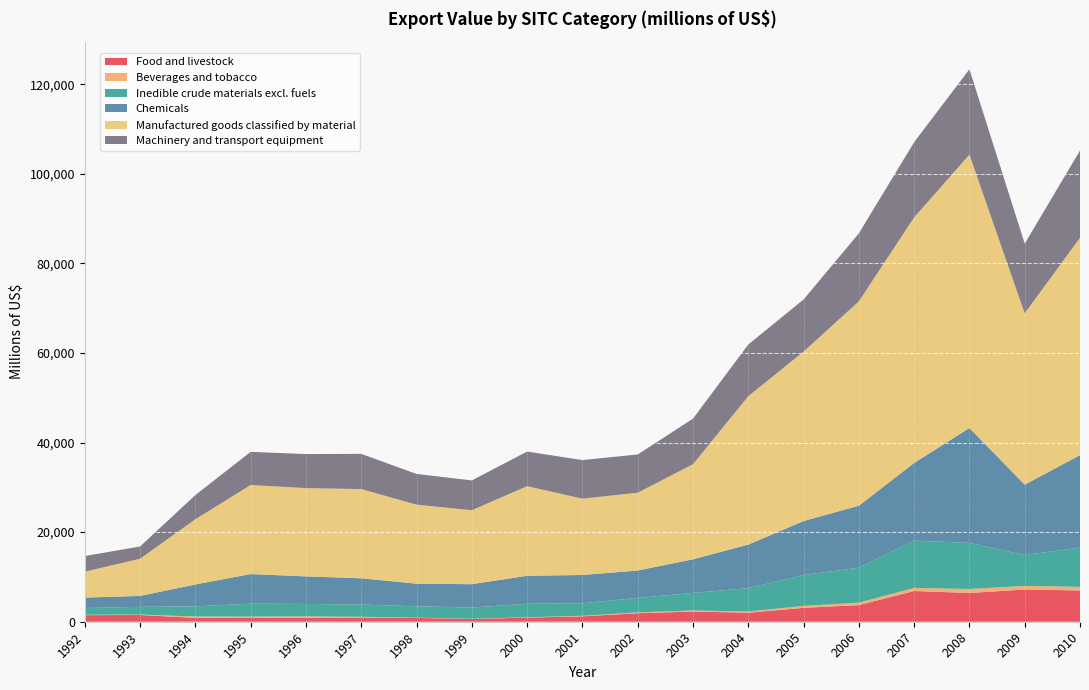

Reading left to right, transcribe all the data shown in this chart.

Food and livestock: 1992=1467	1993=1506	1994=867	1995=891	1996=894	1997=936	1998=846	1999=613	2000=924	2001=1210	2002=1903	2003=2272	2004=2016	2005=3102	2006=3711	2007=6857	2008=6416	2009=7188	2010=6983
Beverages and tobacco: 1992=85	1993=107	1994=296	1995=261	1996=297	1997=174	1998=59	1999=49	2000=81	2001=120	2002=179	2003=252	2004=264	2005=433	2006=544	2007=695	2008=890	2009=809	2010=799
Inedible crude materials excl. fuels: 1992=1506	1993=1713	1994=2267	1995=2877	1996=2780	1997=2718	1998=2547	1999=2500	2000=3009	2001=2800	2002=3240	2003=3904	2004=5217	2005=6877	2006=7811	2007=10556	2008=10293	2009=6894	2010=8762
Chemicals: 1992=2328	1993=2438	1994=4885	1995=6612	1996=6152	1997=5872	1998=5042	1999=5216	2000=6247	2001=6304	2002=6112	2003=7511	2004=9723	2005=12071	2006=13830	2007=17338	2008=25641	2009=15701	2010=20641
Manufactured goods classified by material: 1992=5791	1993=8293	1994=14562	1995=19876	1996=19704	1997=19909	1998=17639	1999=16515	2000=19999	2001=17039	2002=17373	2003=21223	2004=33120	2005=37816	2006=45613	2007=54820	2008=61020	2009=38248	2010=48533
Machinery and transport equipment: 1992=3483	1993=2742	1994=5398	1995=7406	1996=7601	1997=7864	1998=6859	1999=6652	2000=7728	2001=8611	2002=8531	2003=10164	2004=11536	2005=11636	2006=15176	2007=16781	2008=19059	2009=15556	2010=19462